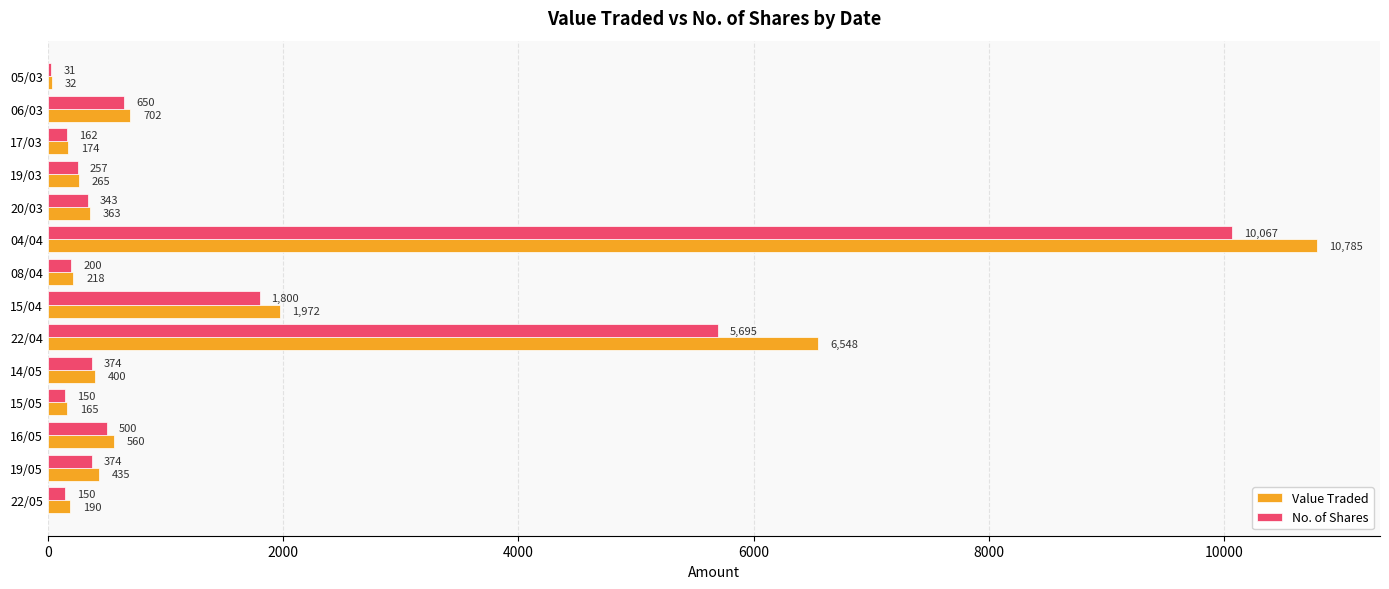

Where is No. of Shares nearest to the value 5049?

22/04